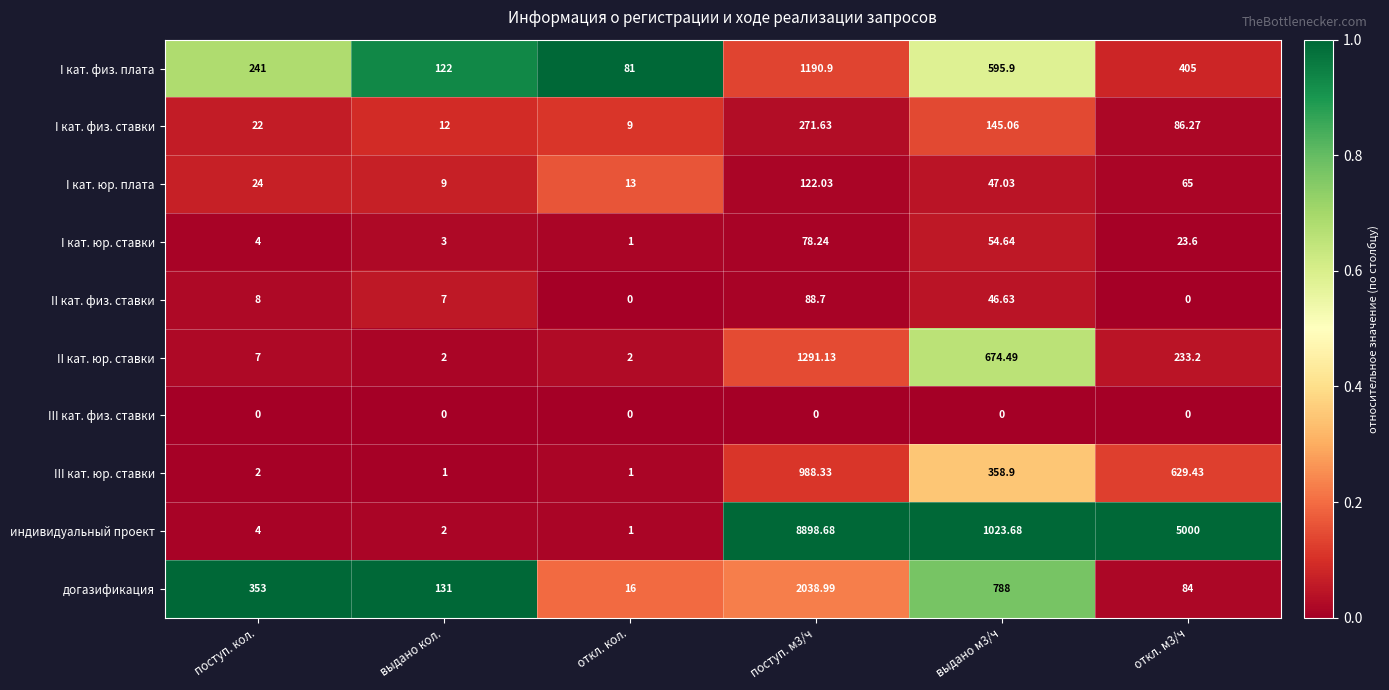

Which series has the largest total across all categories?

индивидуальный проект